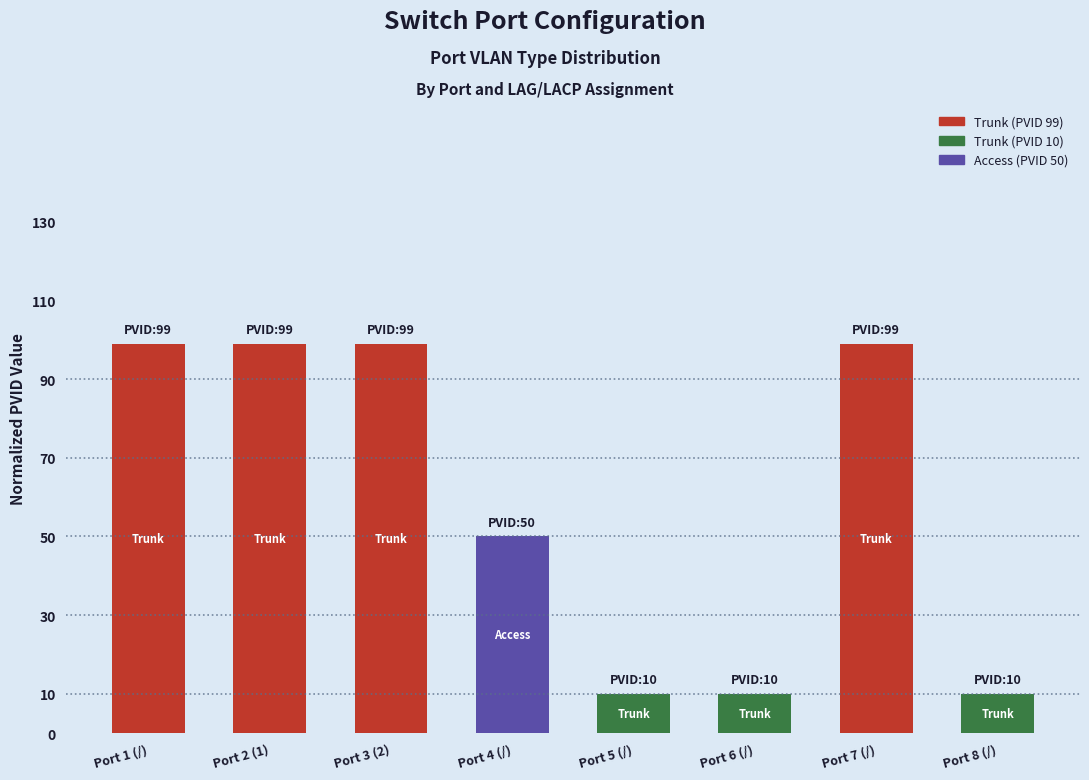

Rank the categories by value from lowest to highest.

Port 5 (/), Port 6 (/), Port 8 (/), Port 4 (/), Port 1 (/), Port 2 (1), Port 3 (2), Port 7 (/)